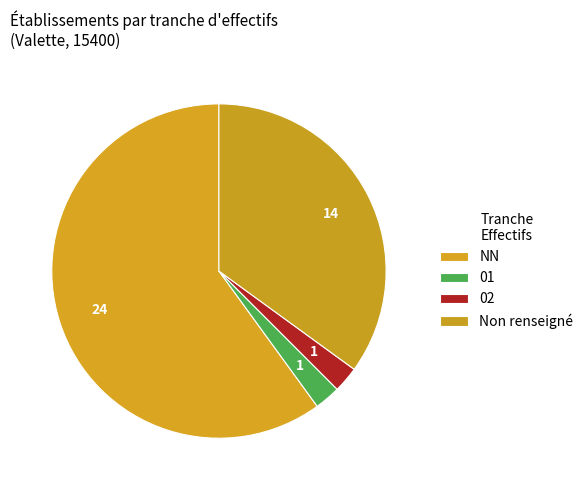

How many slices are in this pie chart?

4